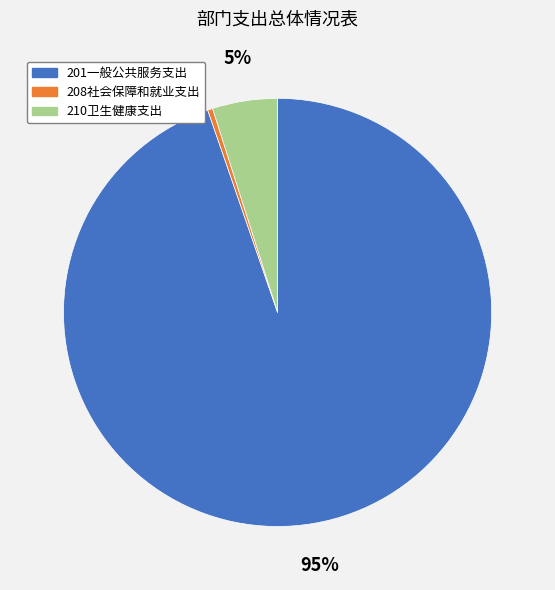

Does 208社会保障和就业支出 represent more than half of the total?

No